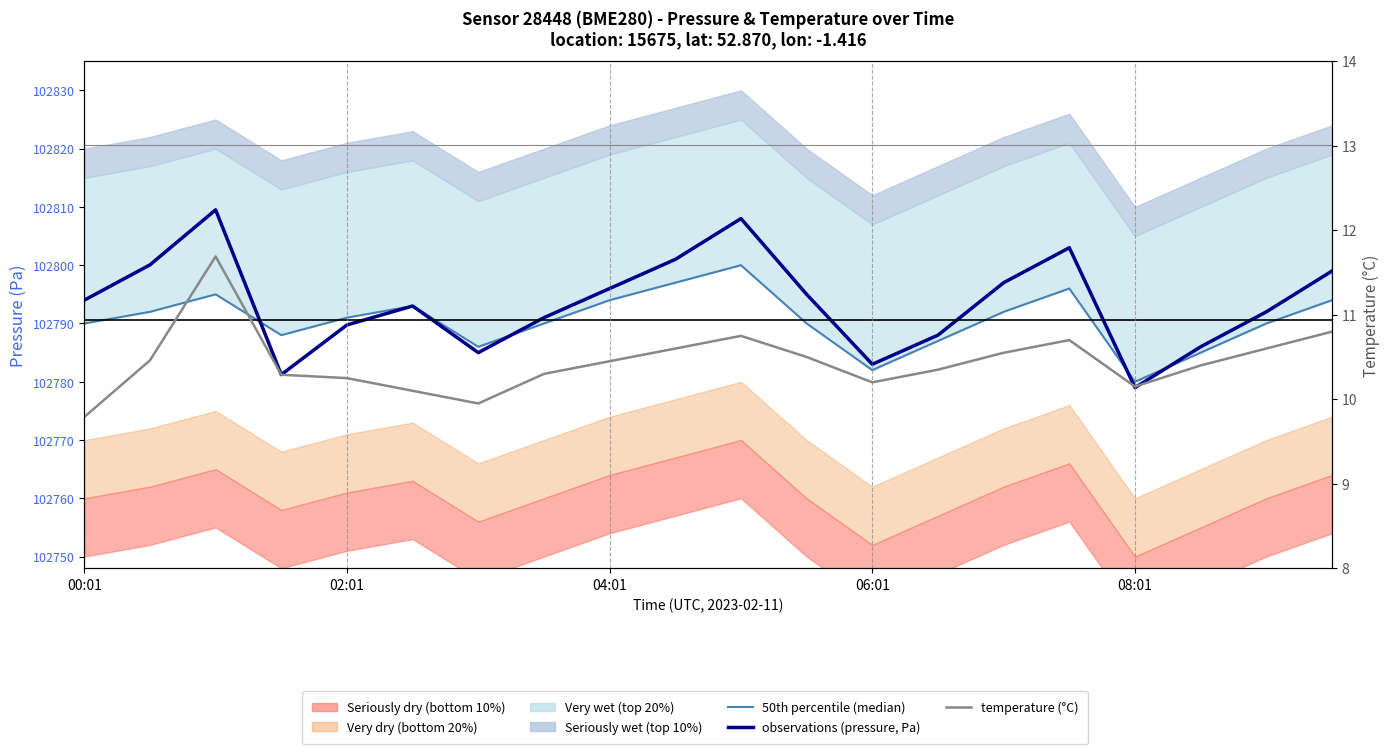

How many values in the 50th percentile (median) series are below 102791?

10